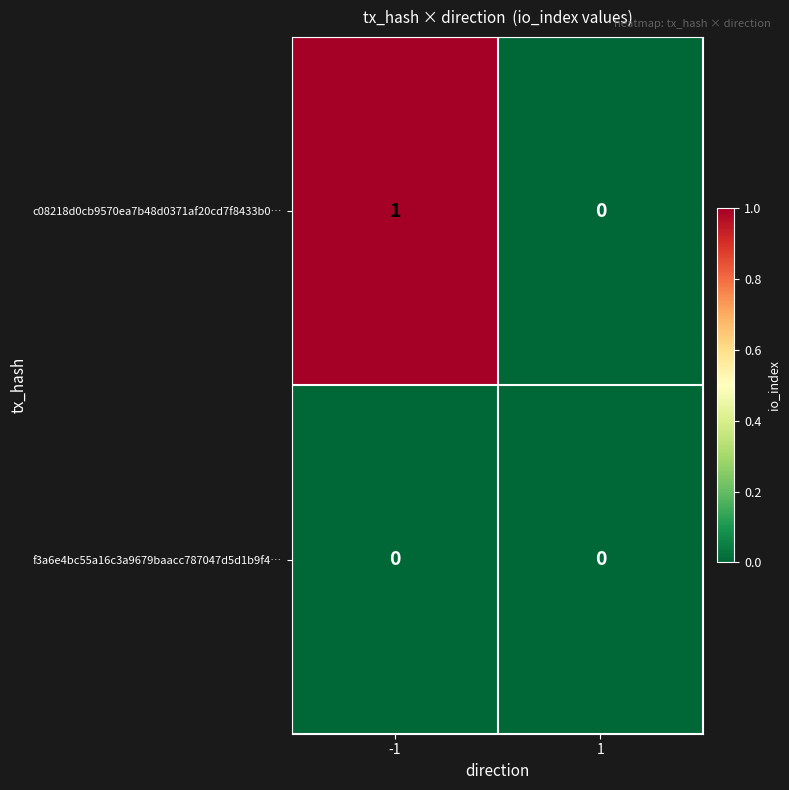

Rank the series by their maximum value, from lowest to highest.

f3a6e4bc55a16c3a9679baacc787047d5d1b9f4…, c08218d0cb9570ea7b48d0371af20cd7f8433b0…